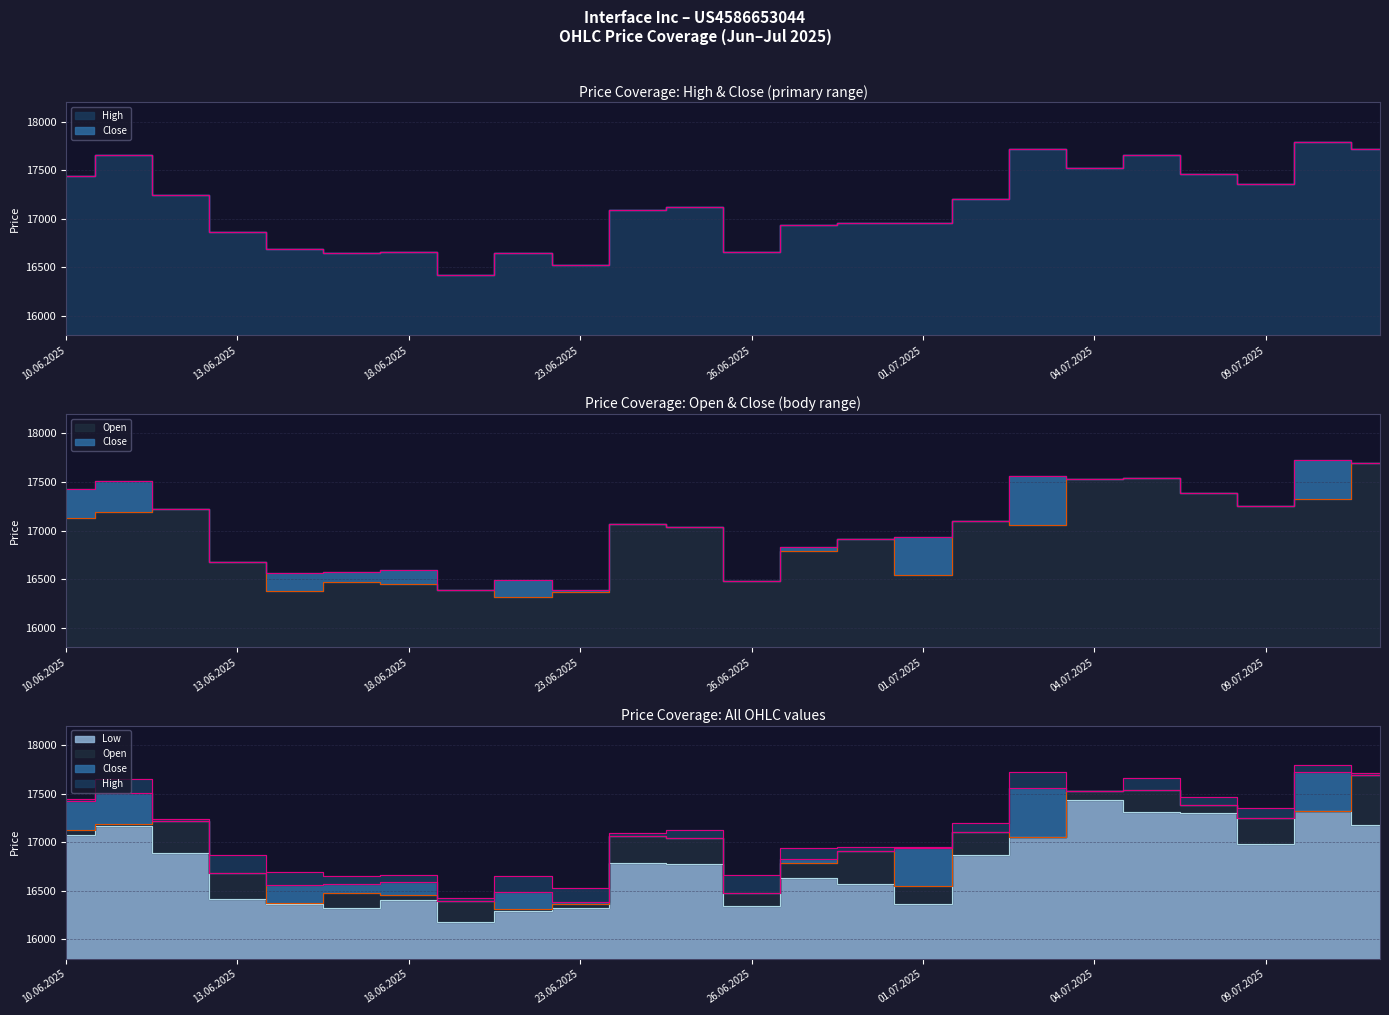

True or false: Open and Low intersect in this chart.

False